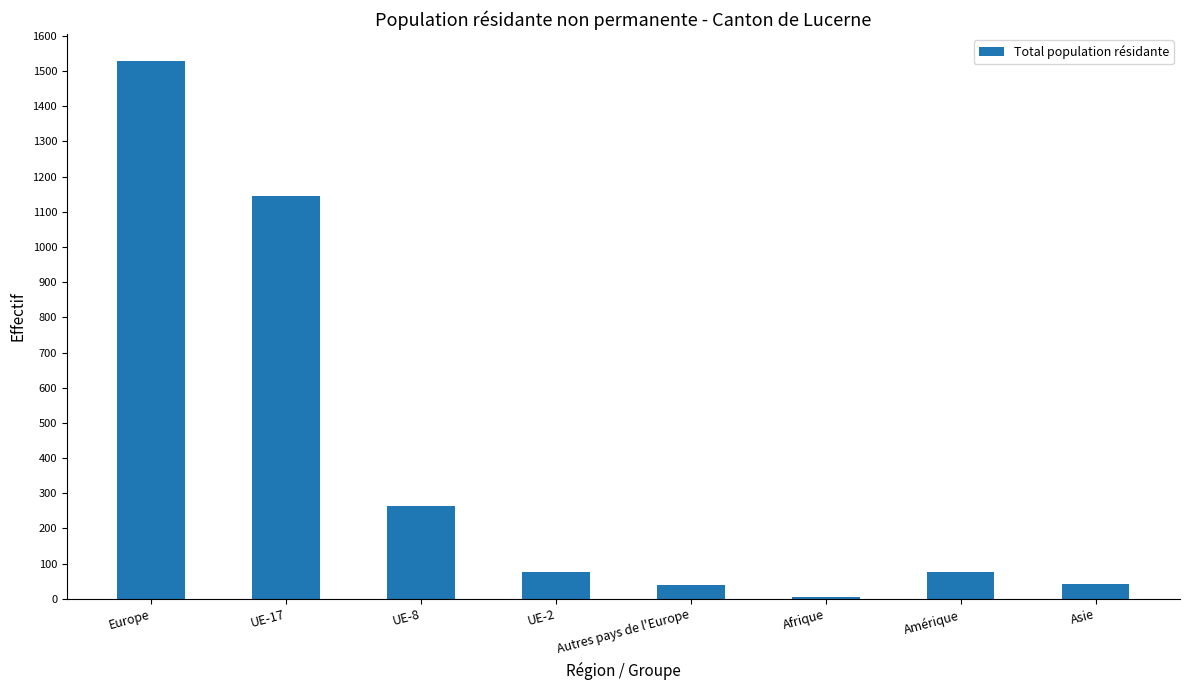

What is the average value?

397